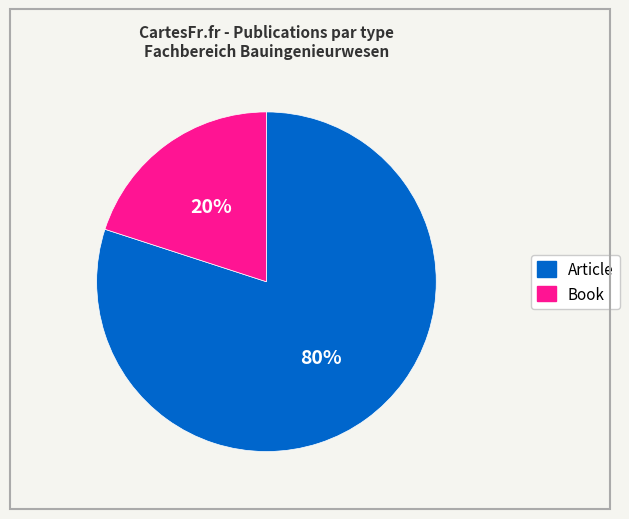

How many slices are in this pie chart?

2